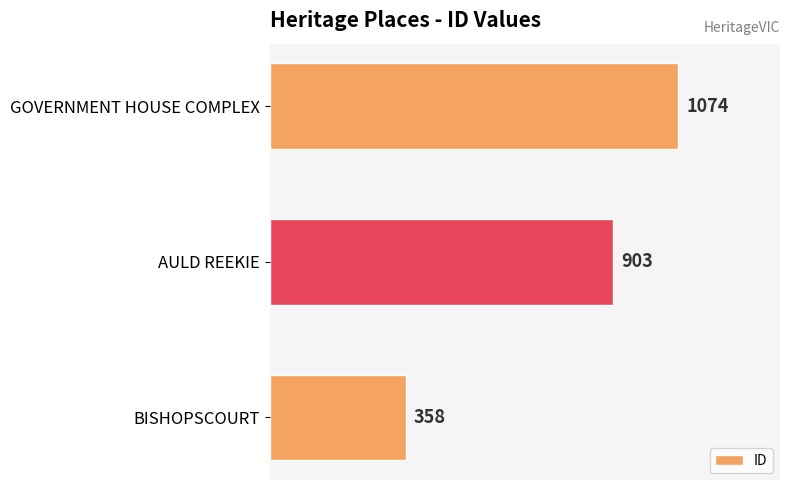

What is the greatest value displayed?

1074